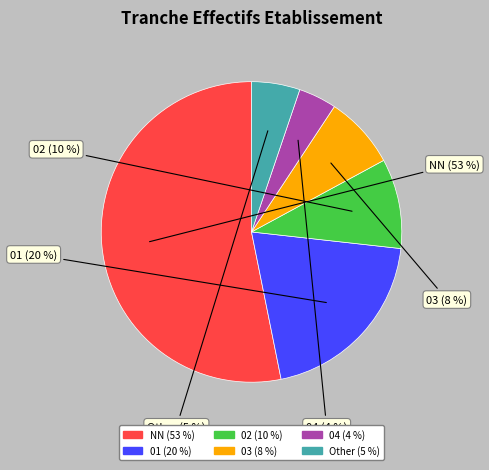

Which category accounts for the majority?

NN